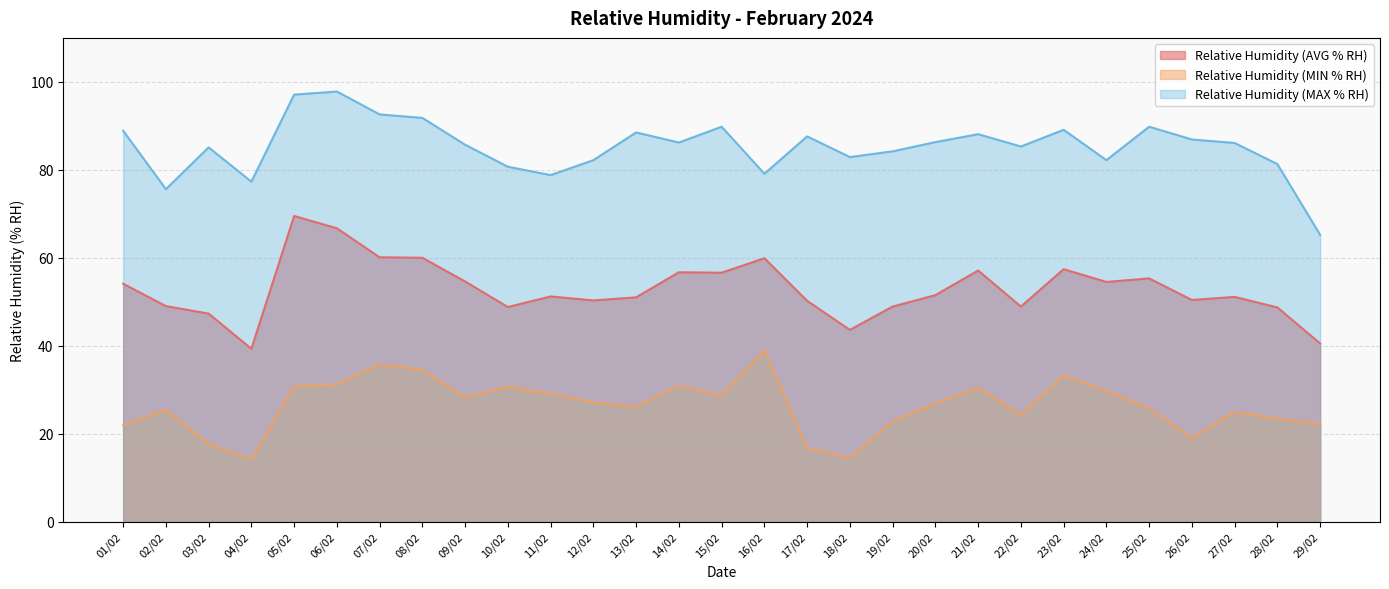

How many lines are shown in the chart?

3